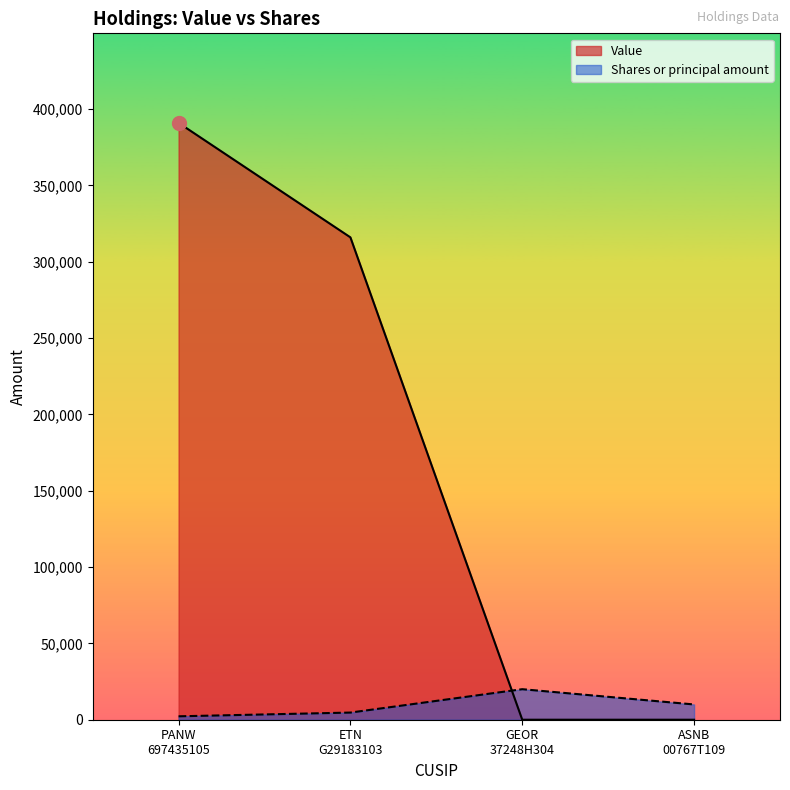

What is the difference between the maximum and minimum values in the Shares or principal amount series?

17763